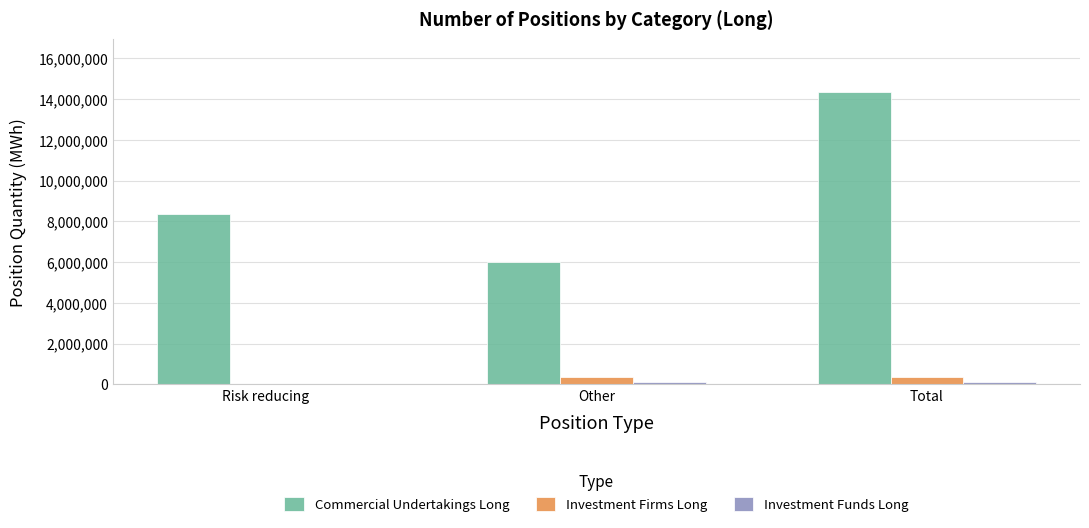

What is the greatest value displayed?

14352648